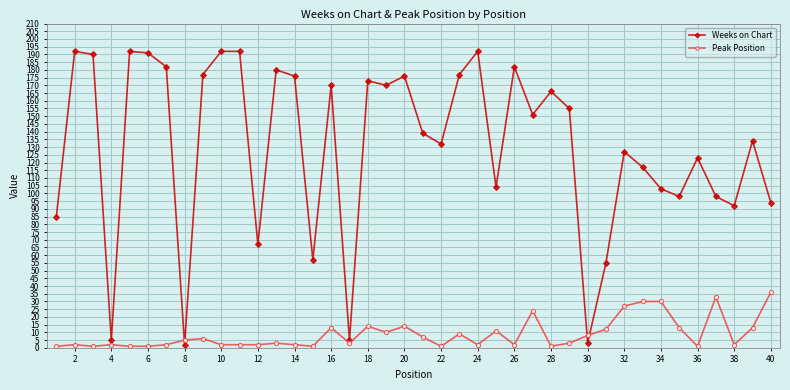

Which series ends up on top after the final intersection of Weeks on Chart and Peak Position?

Weeks on Chart